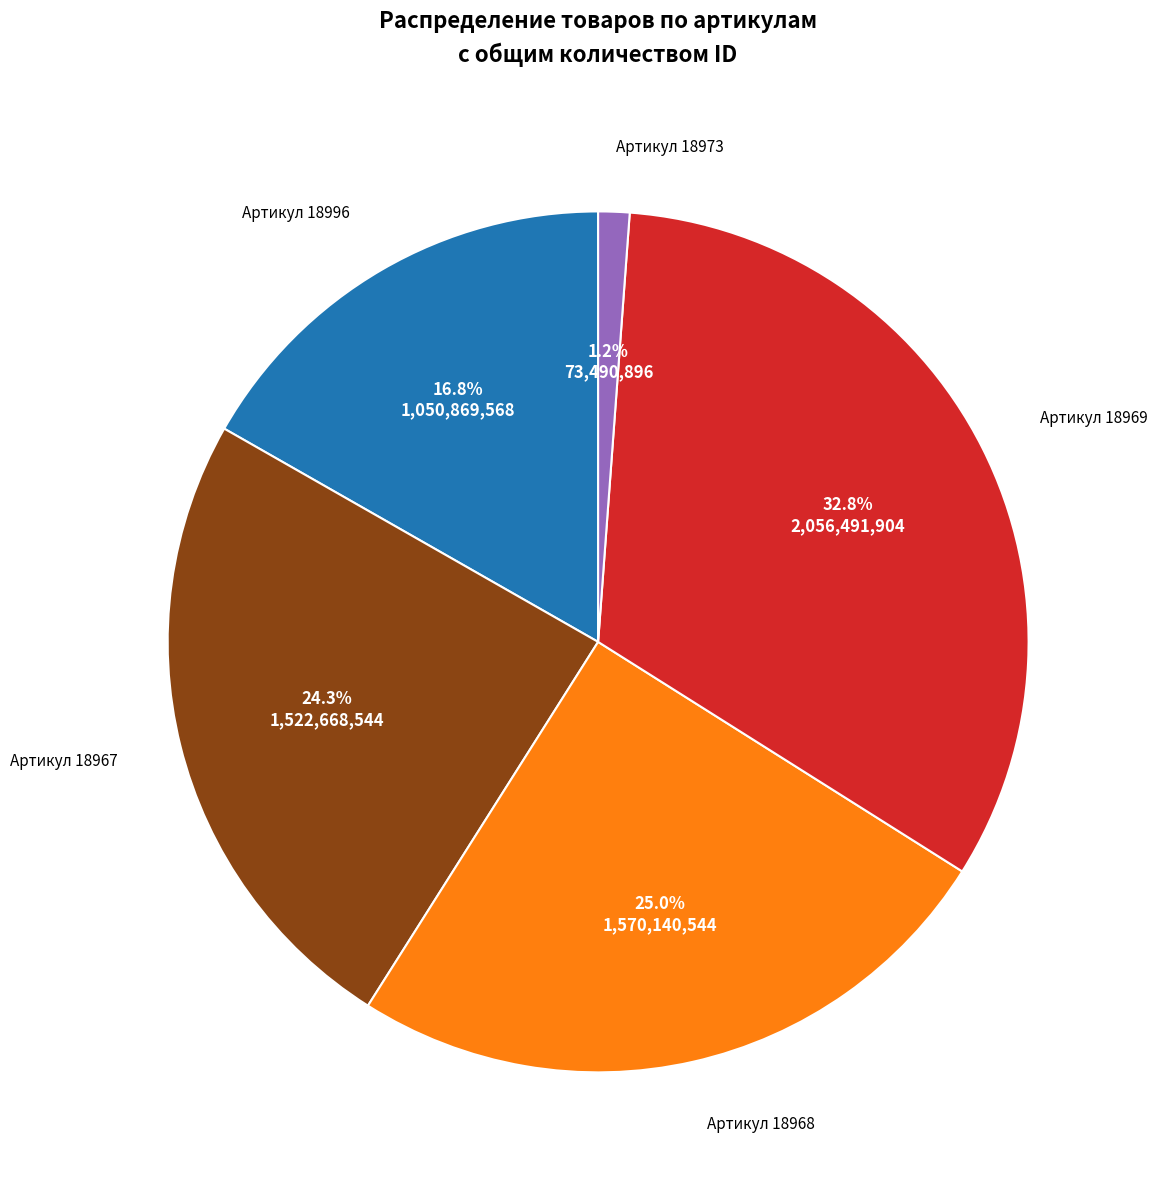

Is there a majority slice in this chart?

No